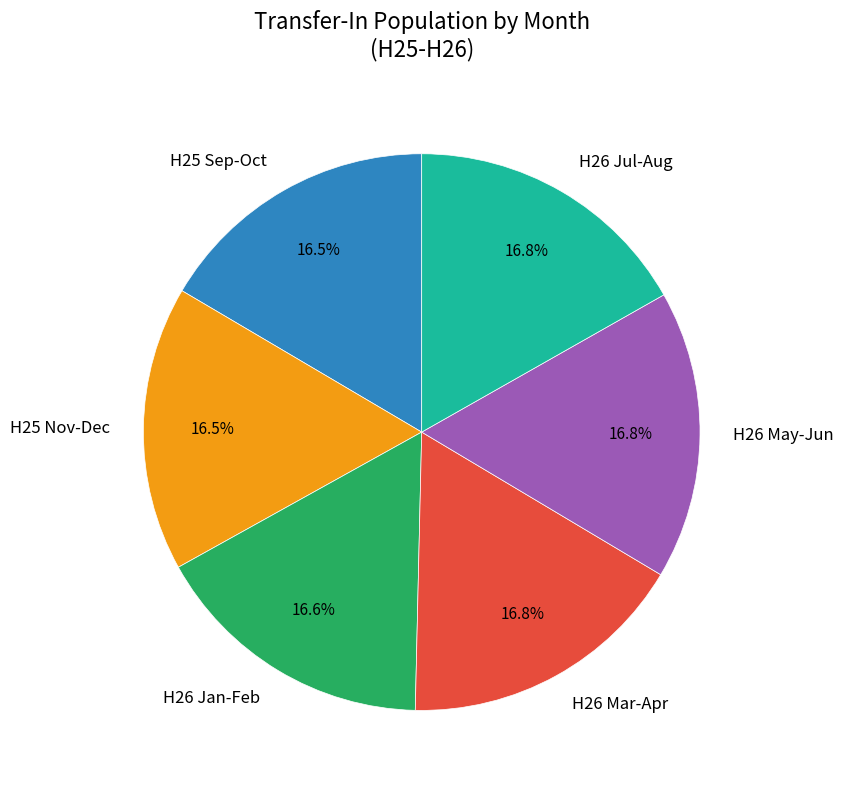

Does H26 May-Jun account for over 50% of the chart?

No